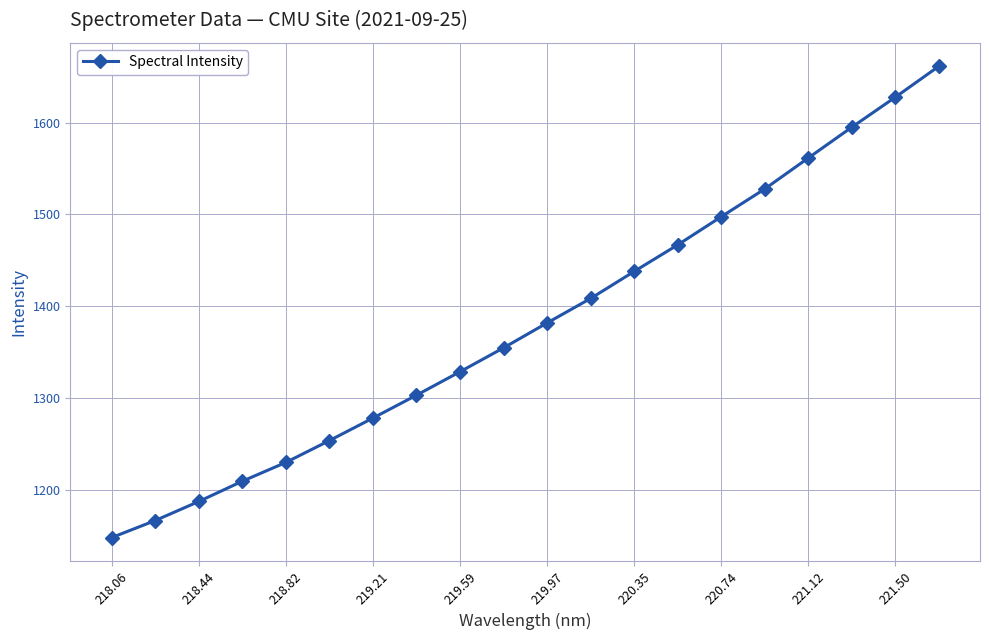

What is the difference between the maximum and minimum values?

512.8